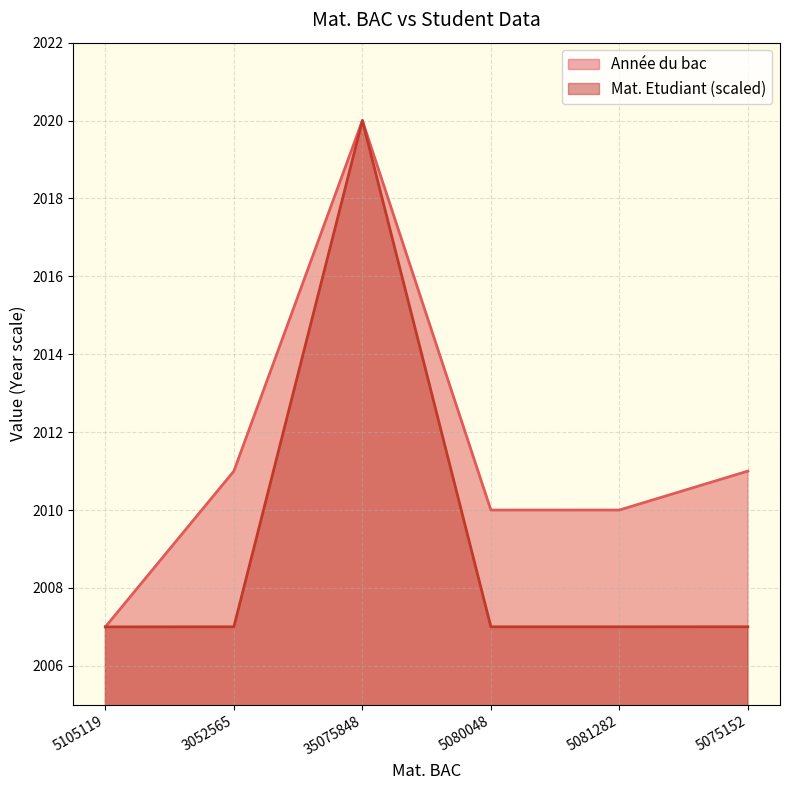

At which label is Année du bac closest to 2013?

3052565